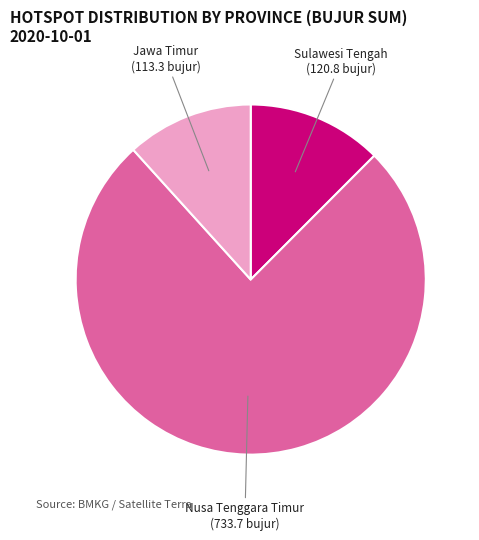

Is there any slice that represents more than half of the pie?

Yes